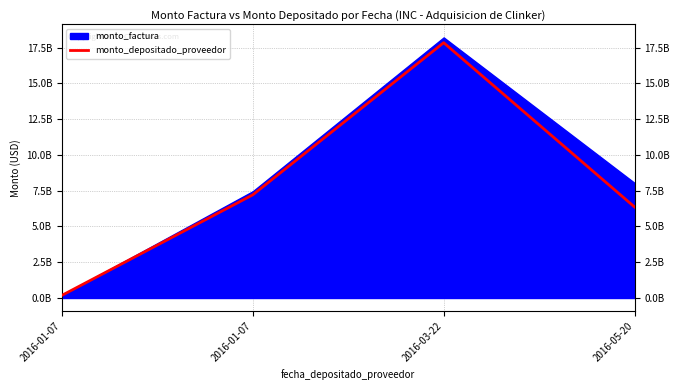

Between 2016-05-20 and 2016-01-07, which is larger?

2016-01-07